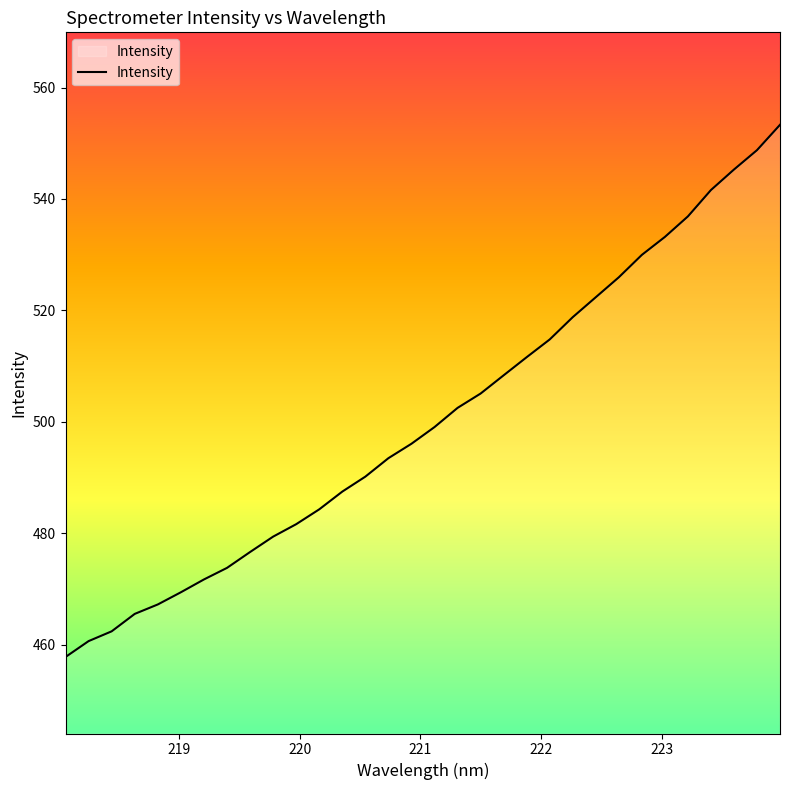

Does the chart have visible grid lines?

No